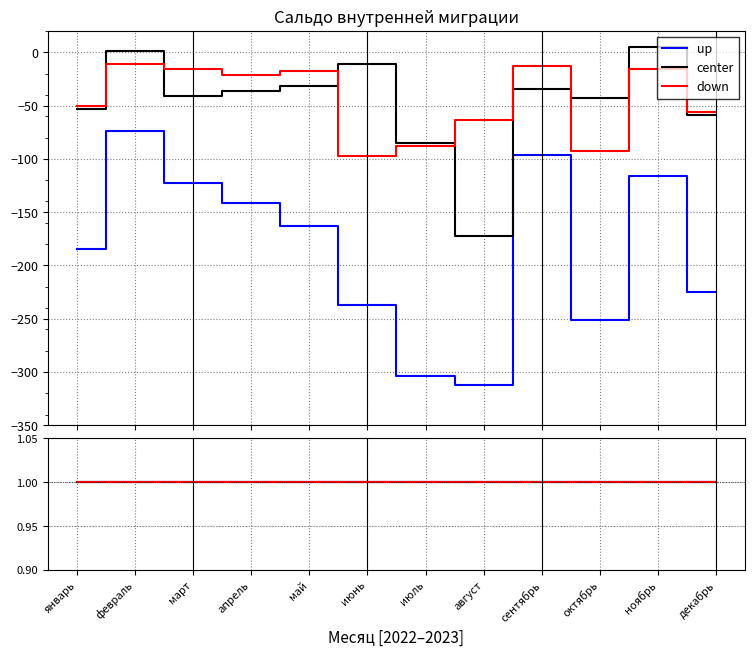

Where is Область Ұлытау (2022) nearest to the value -193?

январь